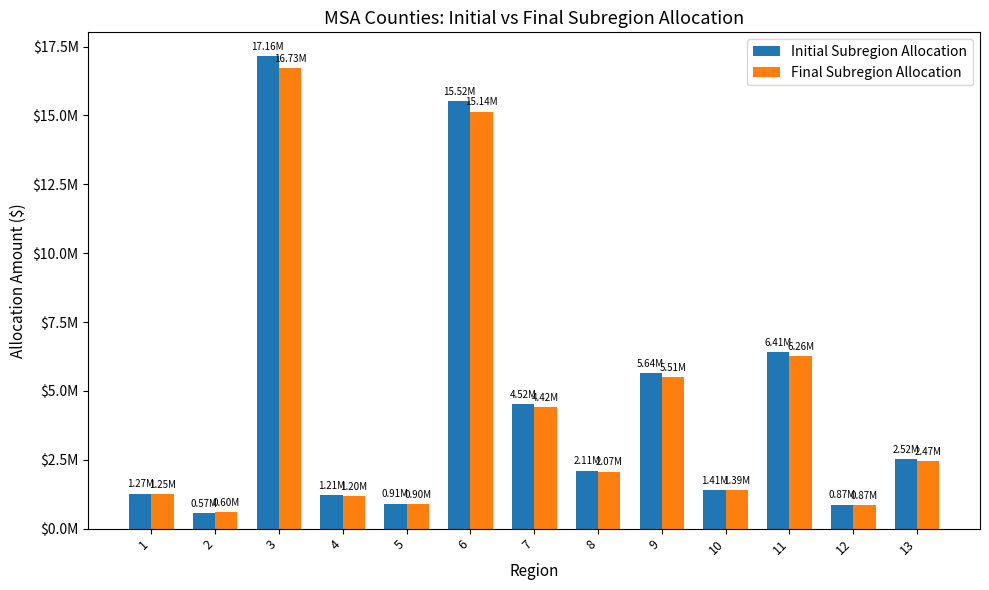

Reading left to right, what are all the values shown in this chart?

Initial Subregion Allocation: 1=1271663.8	2=572021.5	3=17158880.7	4=1211404.3	5=911883.7	6=15523642.8	7=4522374.7	8=2109351.1	9=5642089.8	10=1413908.1	11=6414400.0	12=874795.2	13=2515121.9
Final Subregion Allocation: 1=1254280.5	2=600000.0	3=16730321.3	4=1195580.5	5=903811.8	6=15137404.9	7=4420859.9	8=2070287.7	9=5511595.8	10=1392843.4	11=6263917.9	12=867683.3	13=2465556.7